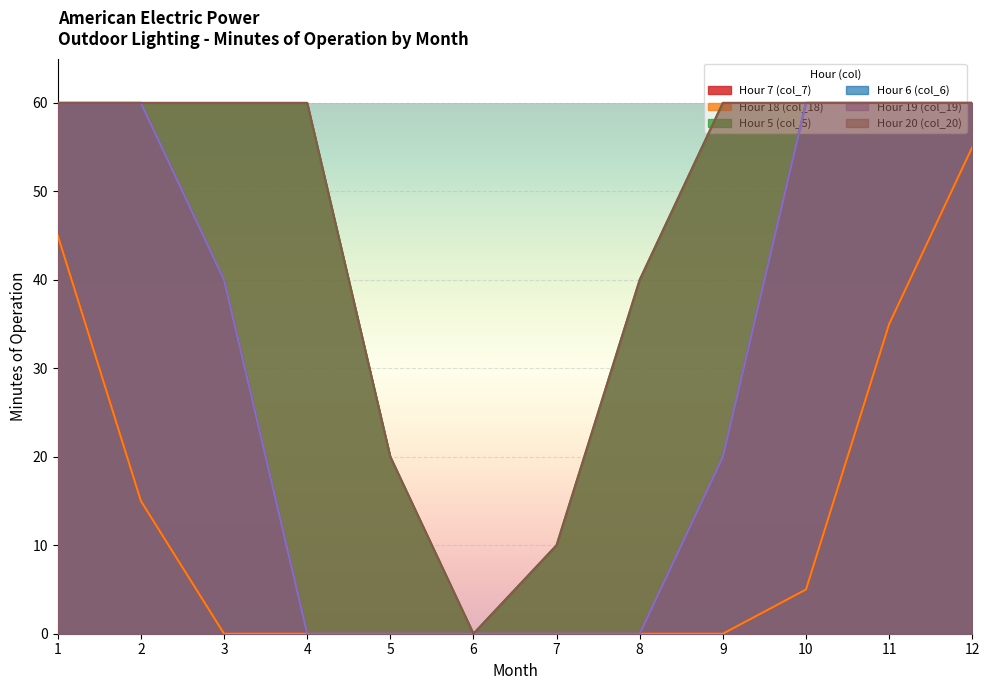

List the series in order of their peak value, lowest first.

Hour 7 (col_7), Hour 18 (col_18), Hour 5 (col_5), Hour 6 (col_6), Hour 19 (col_19), Hour 20 (col_20)